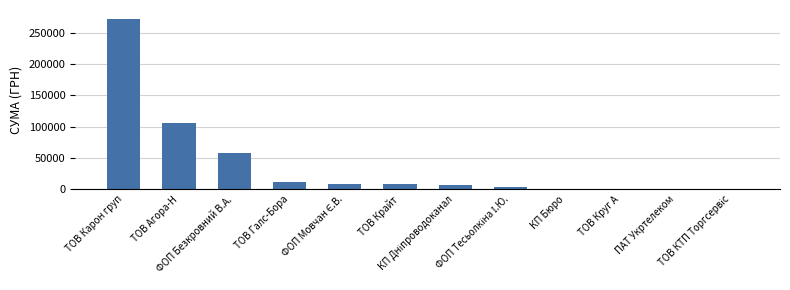

What is the maximum value shown in the chart?

272422.2